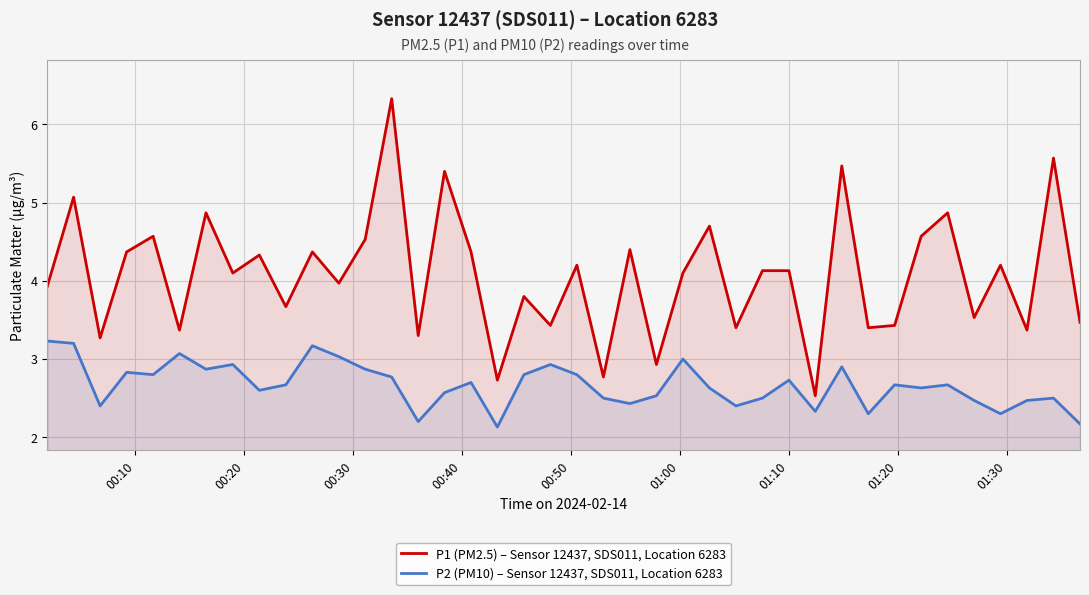

How many data points in P1 (PM2.5) – Sensor 12437, SDS011, Location 6283 are above 4?

22